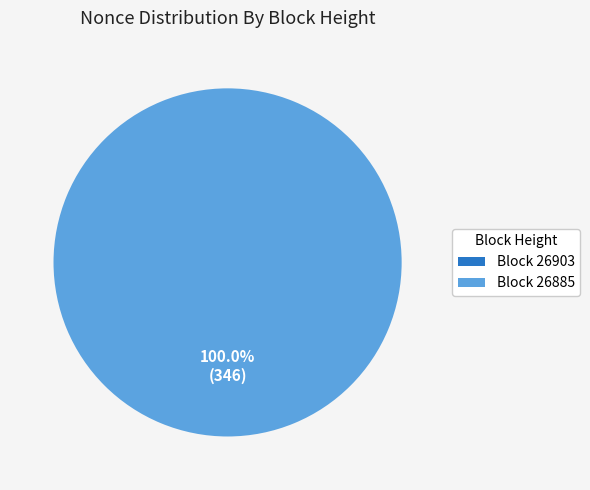

Is 26885 the majority of the pie?

Yes